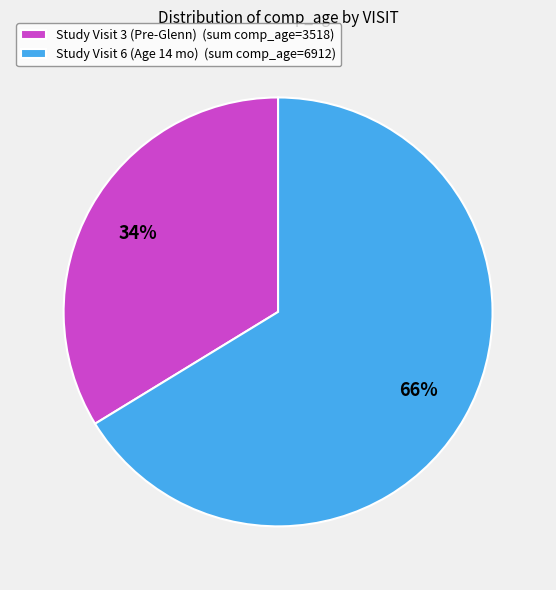

What is the ratio of the value at Study Visit 3 (Pre-Glenn) (sum comp_age=3518) to the value at Study Visit 6 (Age 14 mo) (sum comp_age=6912)?

0.5